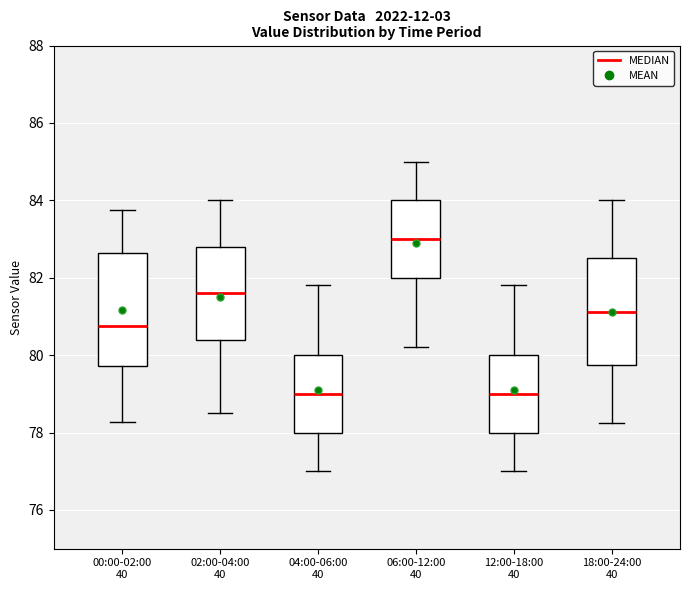

Reading left to right, read every box against the y-axis: the position of its median line, the range the box covers, and the ends of its whiskers. The values are not printed on the chart, so give them approximately, as read against the axis.

00:00-02:00 40: median 80.8, box 79.8 to 82.6, whiskers 78.2 to 83.8
02:00-04:00 40: median 81.6, box 80.4 to 82.8, whiskers 78.6 to 84.0
04:00-06:00 40: median 79.0, box 78.0 to 80.0, whiskers 77.0 to 81.8
06:00-12:00 40: median 83.0, box 82.0 to 84.0, whiskers 80.2 to 85.0
12:00-18:00 40: median 79.0, box 78.0 to 80.0, whiskers 77.0 to 81.8
18:00-24:00 40: median 81.2, box 79.8 to 82.6, whiskers 78.2 to 84.0